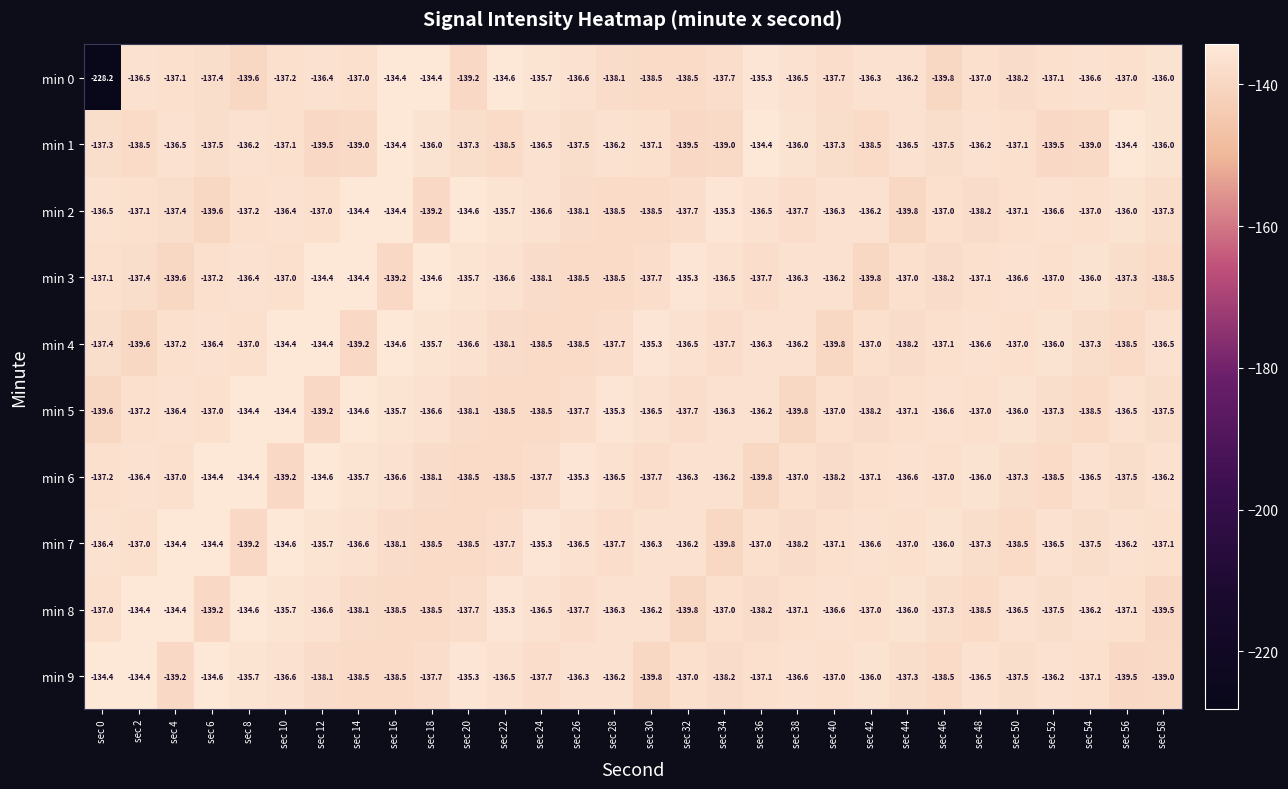

Is it true that min 1 equals -137.1 at sec 30?

True